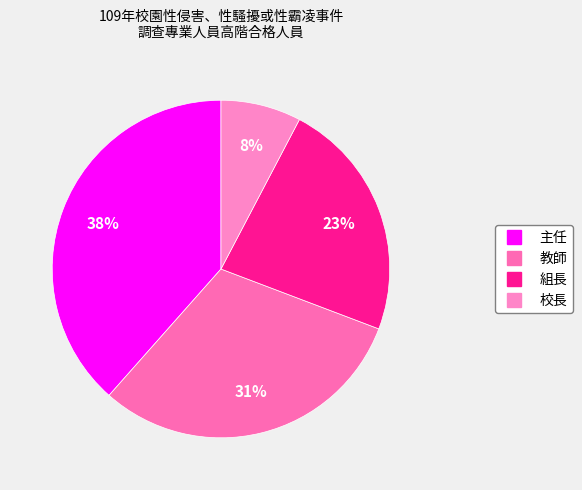

How many slices are in this pie chart?

4